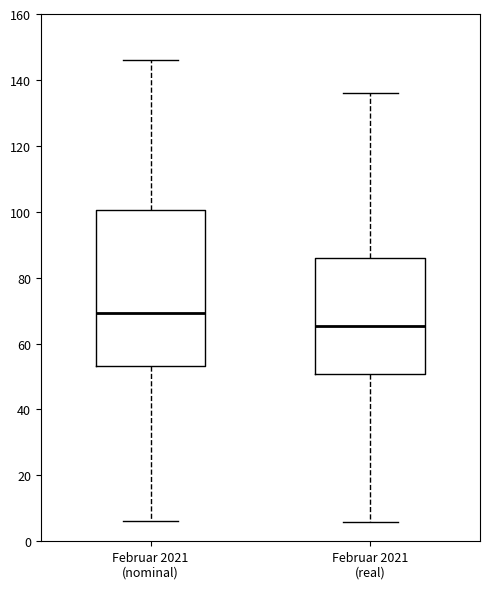

Reading left to right, read every box against the y-axis: the position of its median line, the range the box covers, and the ends of its whiskers. The values are not printed on the chart, so give them approximately, as read against the axis.

Februar 2021 (nominal): median 70, box 54 to 100, whiskers 6 to 146
Februar 2021 (real): median 66, box 50 to 86, whiskers 6 to 136